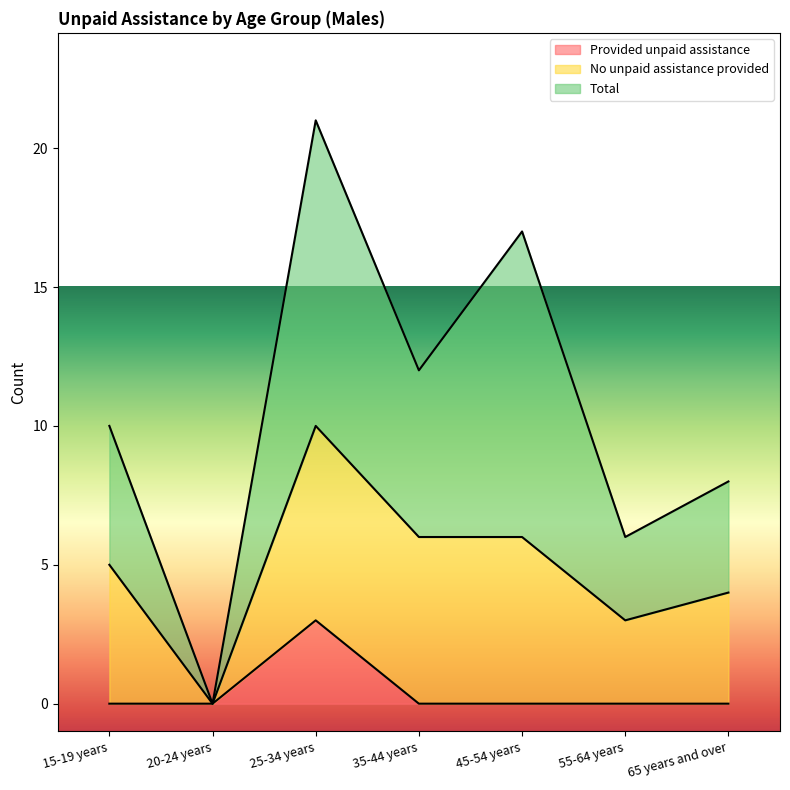

At which label does Total reach its minimum?

20-24 years